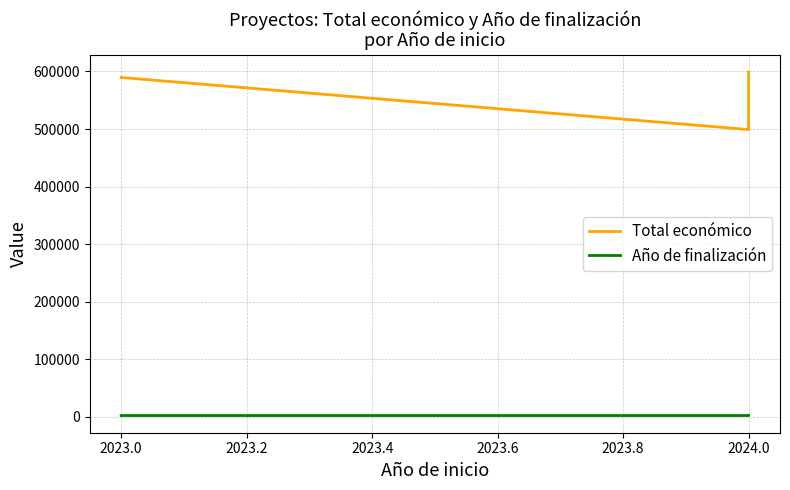

Which series has the largest range (max minus min)?

Total económico